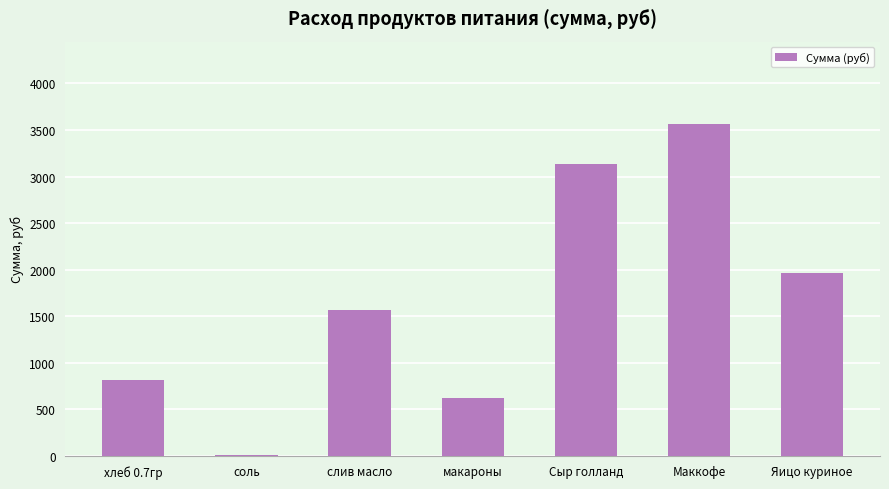

Which category has the highest value across all series?

Маккофе